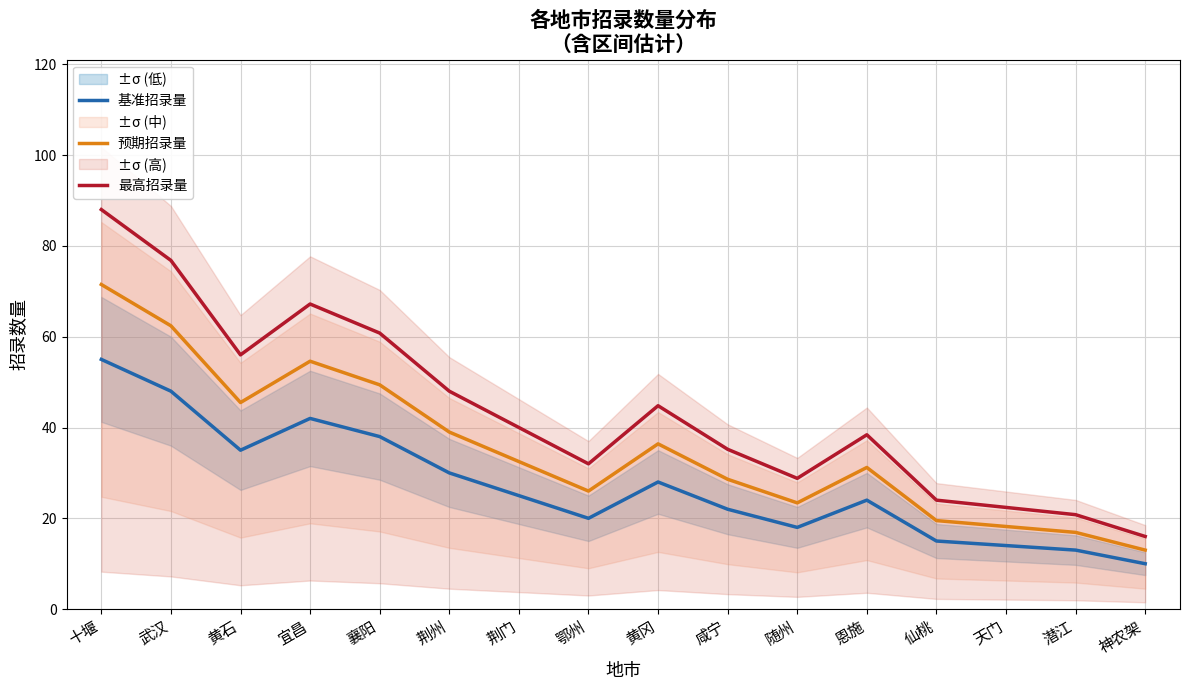

Rank the series by their maximum value, from highest to lowest.

最高招录量, 预期招录量, 基准招录量